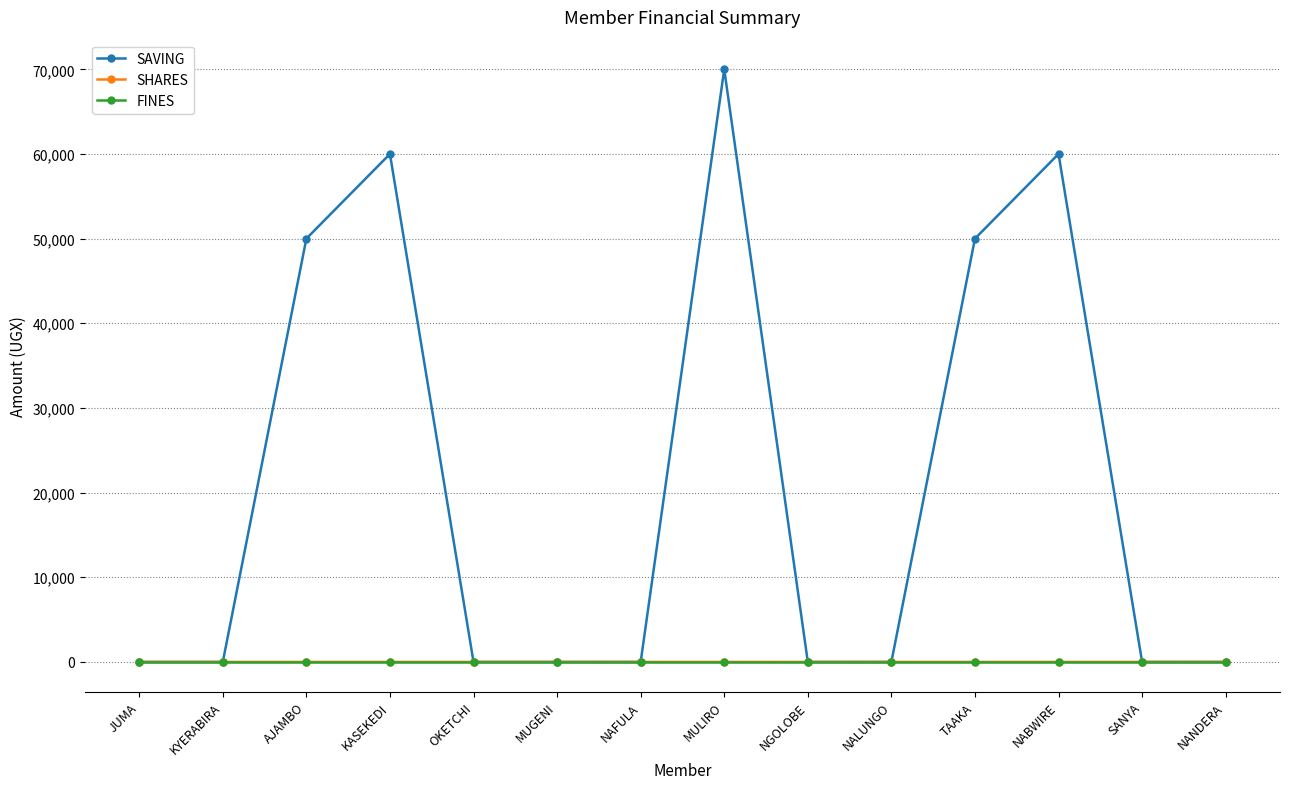

Does the chart have visible grid lines?

Yes